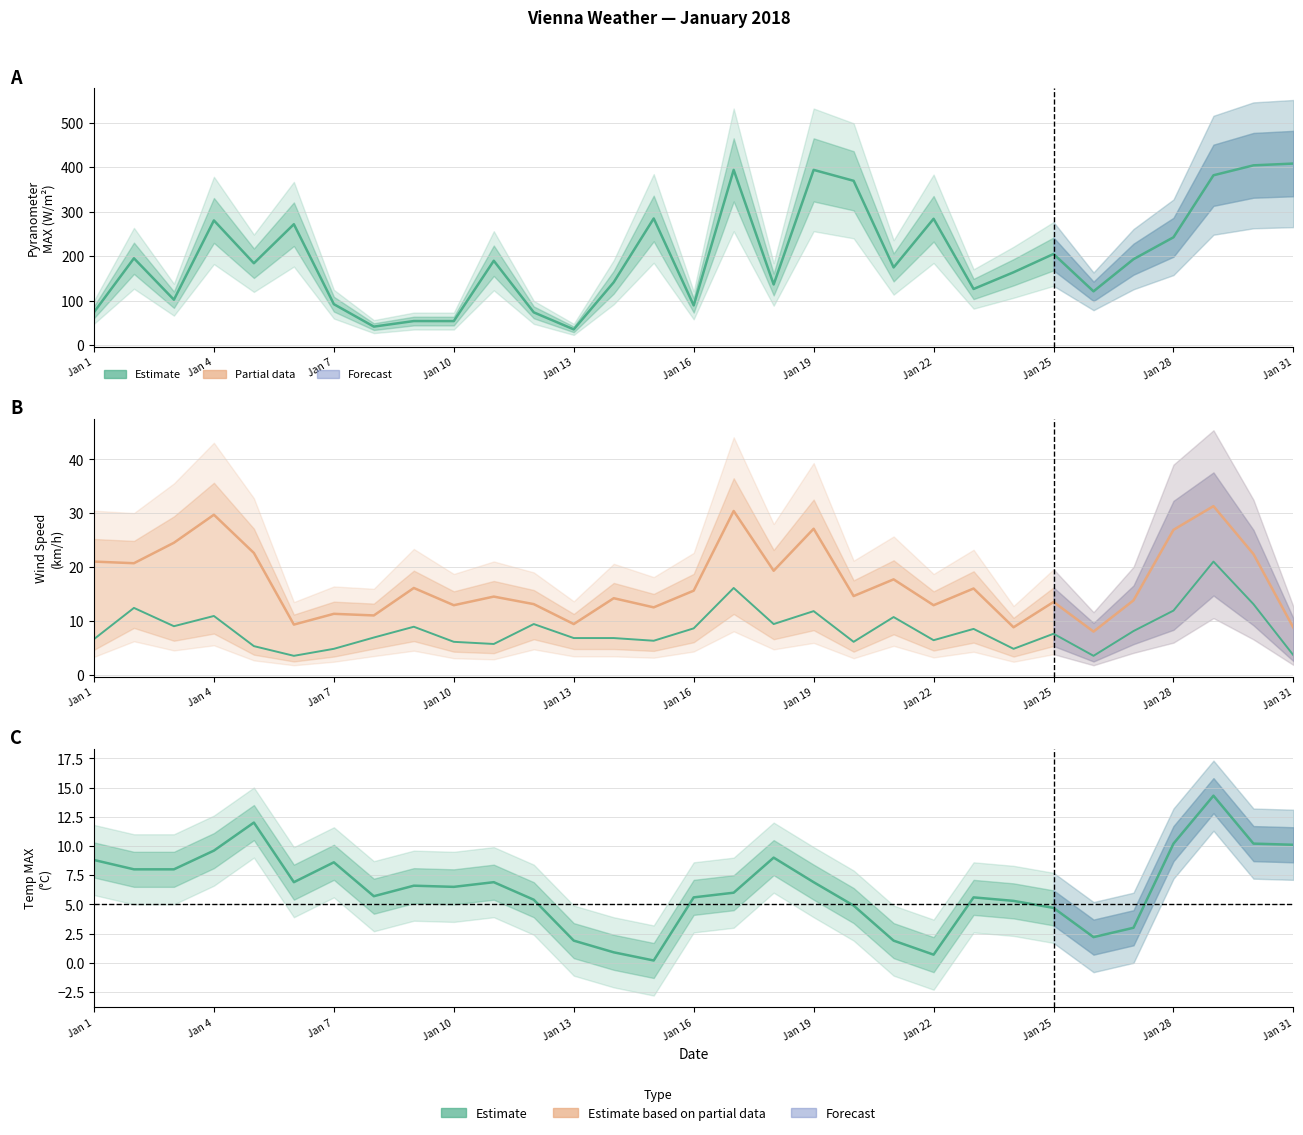

Between which two adjacent categories do Wind Speed MAX (km/h) and Temp MAX (C) first intersect?

29 and 30